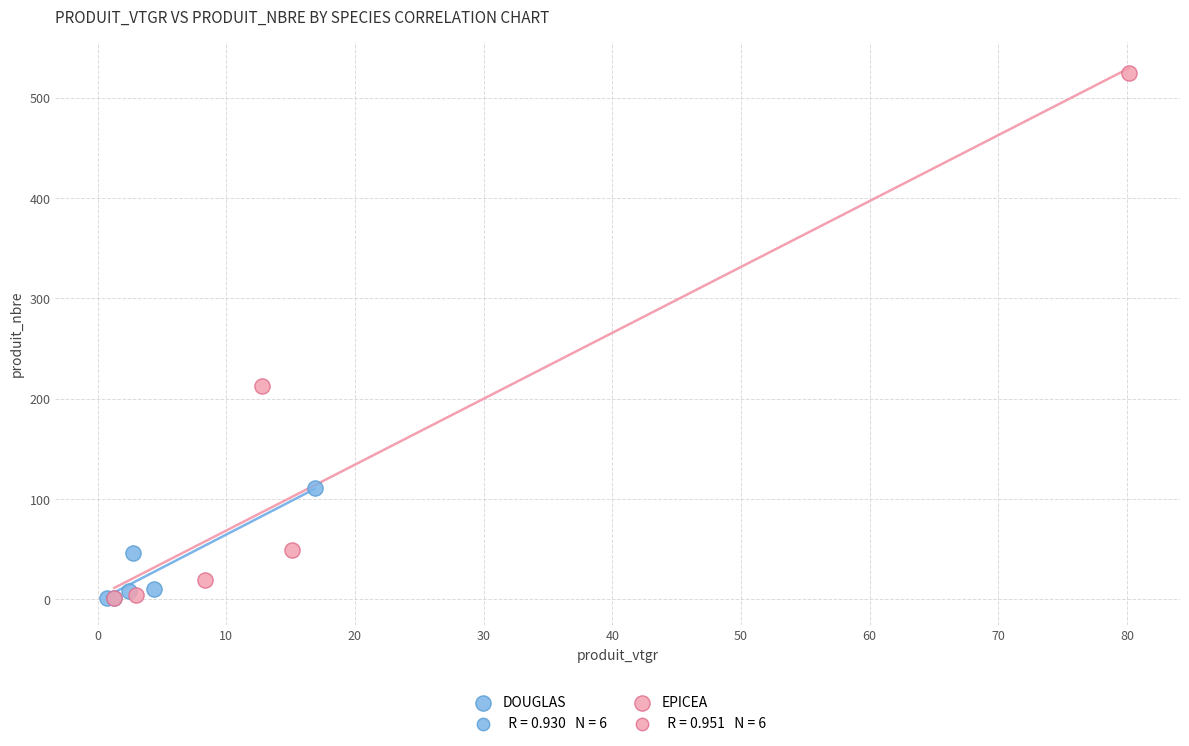

Which series contains the highest Y value?

EPICEA